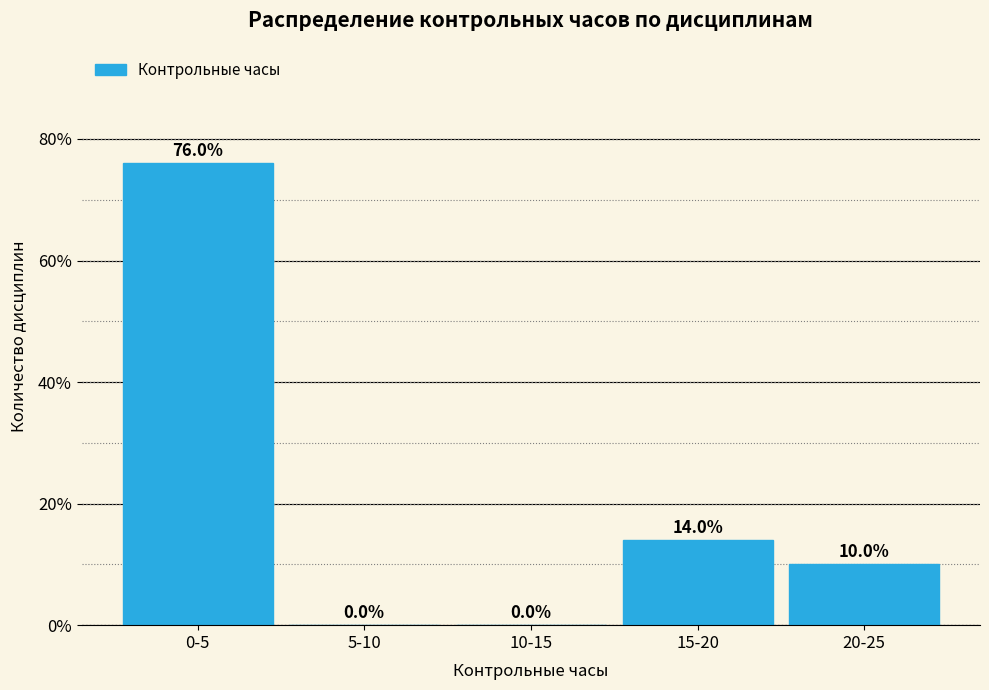

Reading left to right, transcribe all the data shown in this chart.

0-5=76.0	5-10=0.0	10-15=0.0	15-20=14.0	20-25=10.0